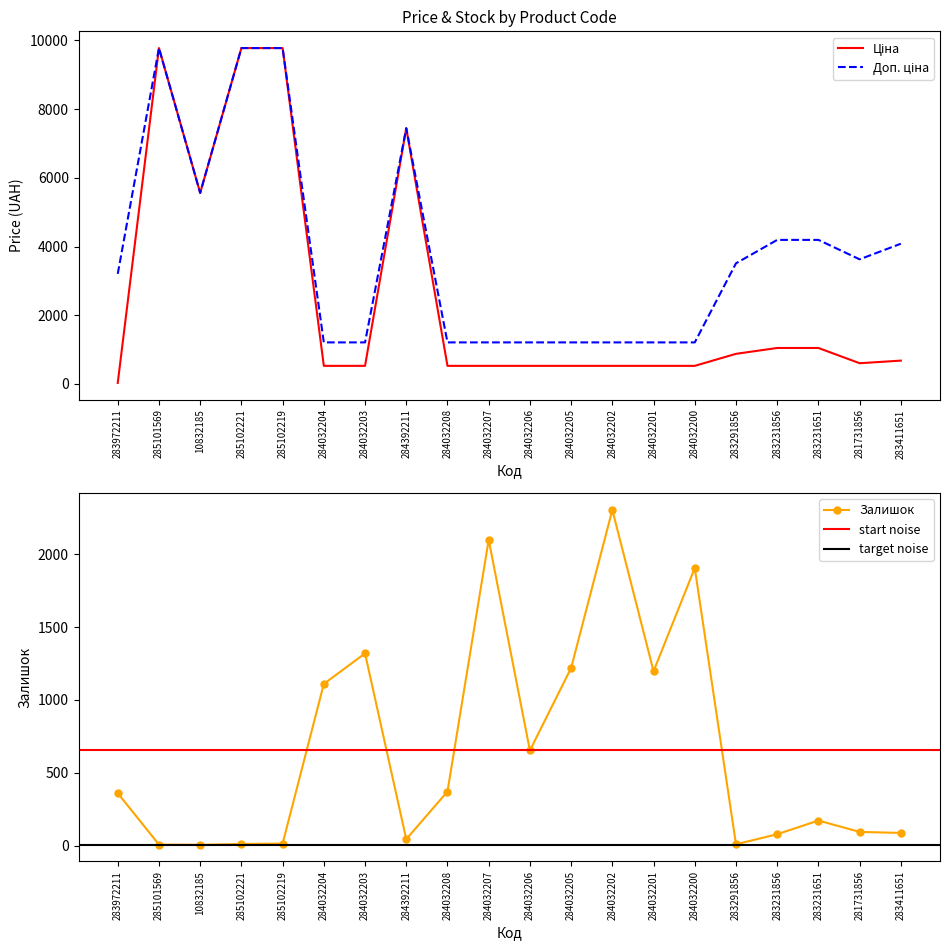

At 284032206, list the series in order from smallest to largest.

Ціна, Залишок, Доп. ціна